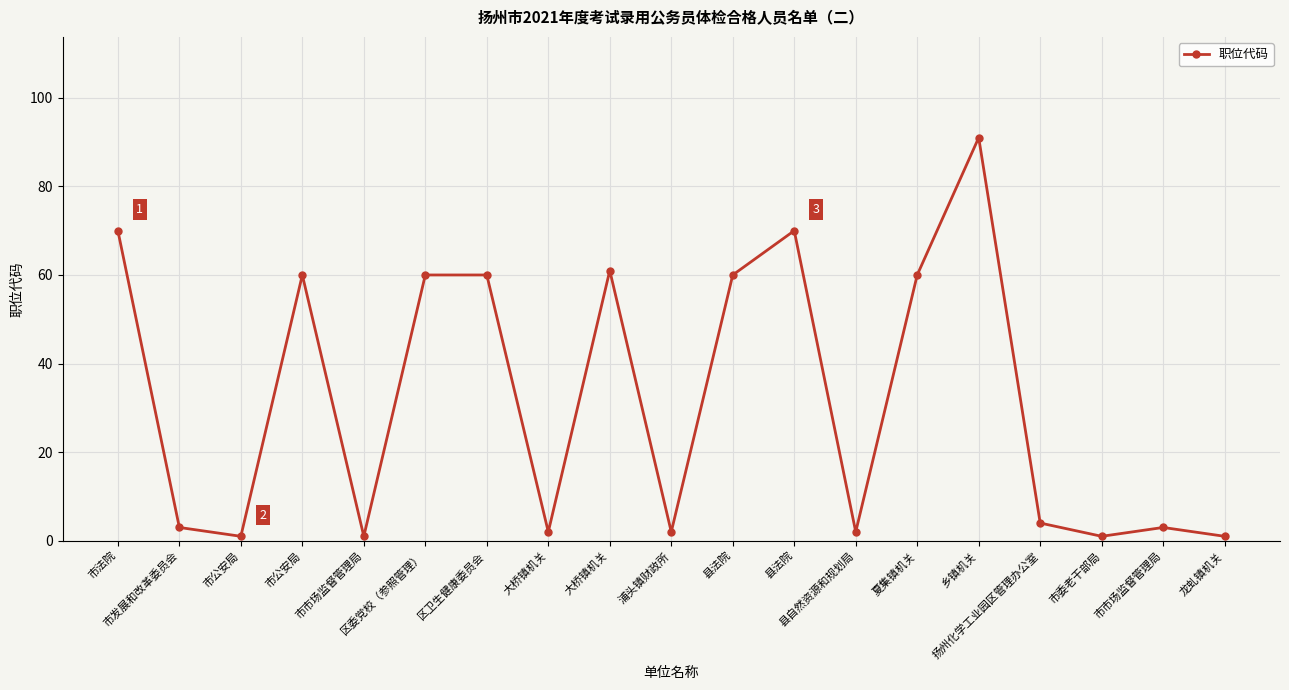

How many lines are shown in the chart?

1